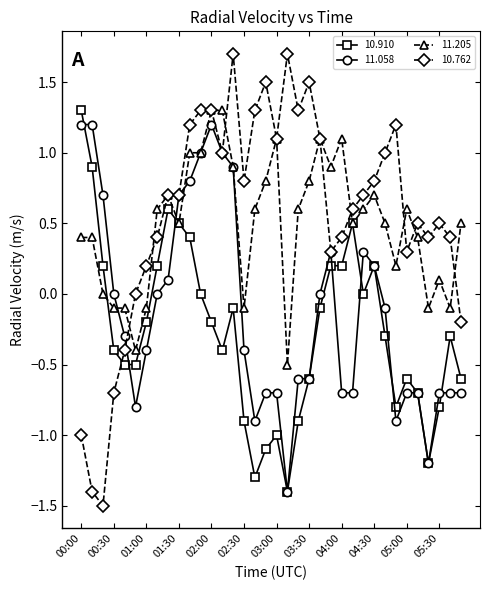

What is the minimum value for 10.910?

-1.4